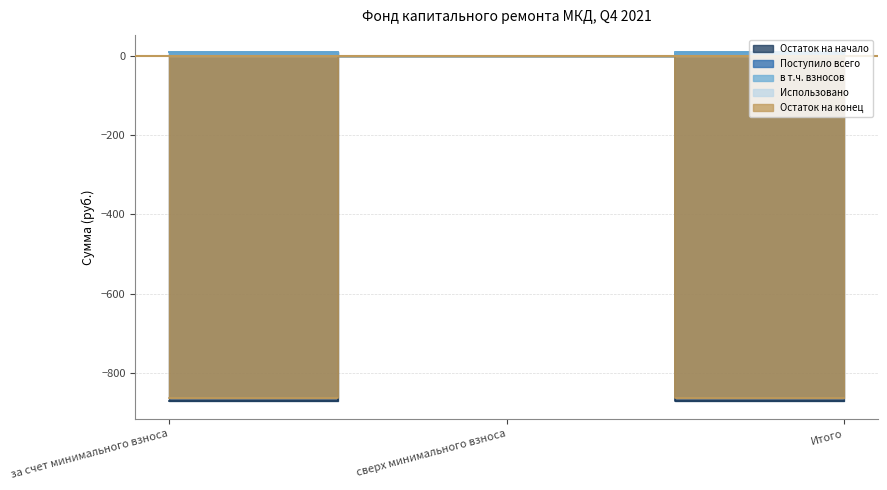

At which category is the sum across all series the highest?

сверх минимального взноса